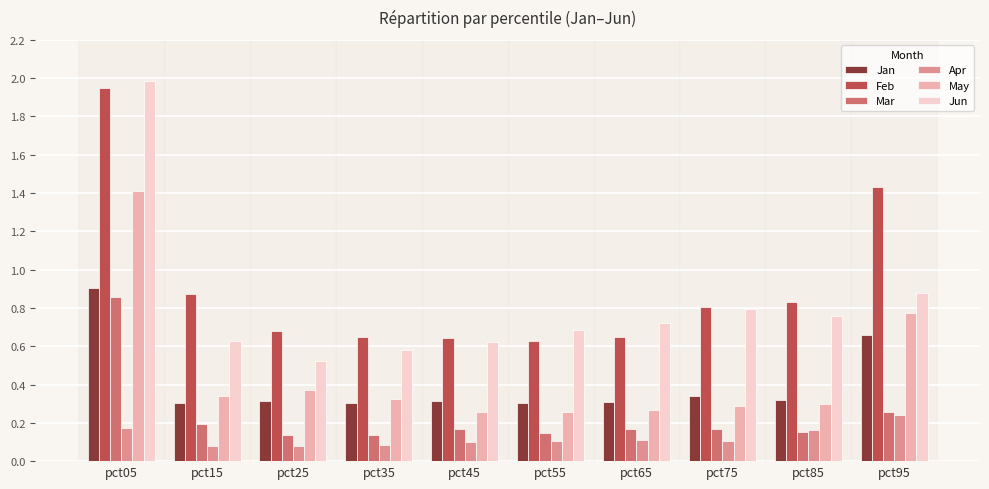

What is the total value across all series at pct95?

4.2